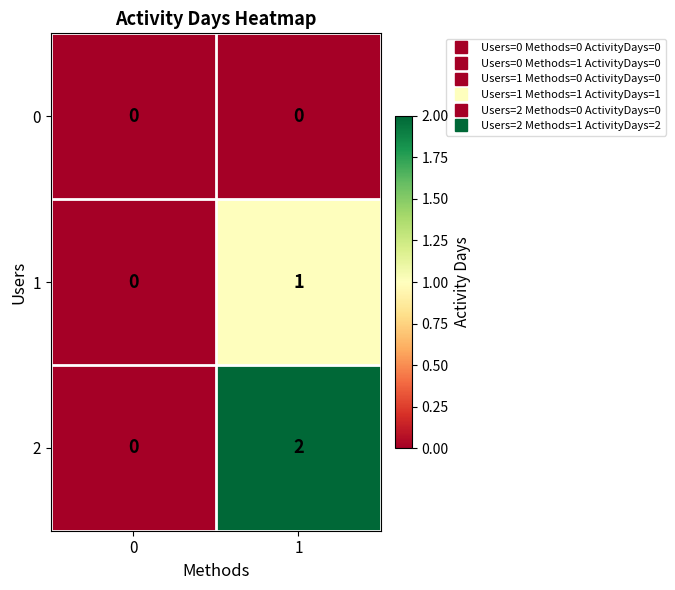

Reading left to right, transcribe all the data shown in this chart.

0: 0	0
1: 0	1
2: 0	2